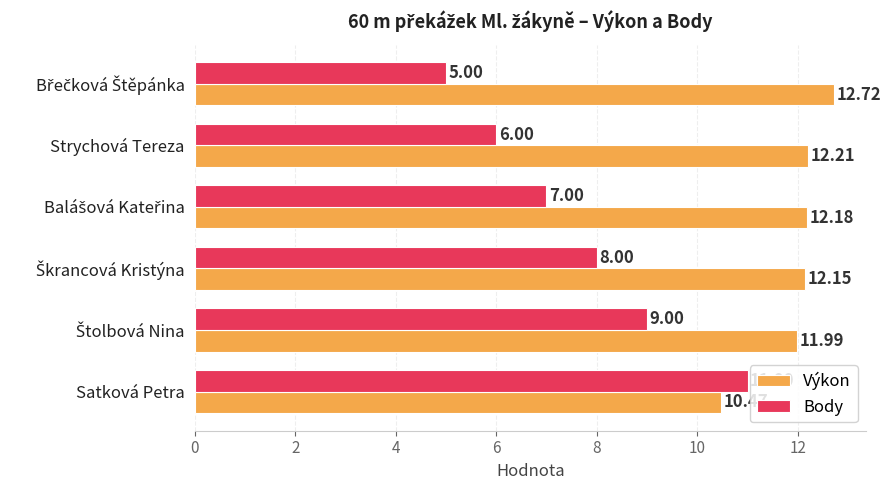

What is the lowest value of the Body series?

5.0